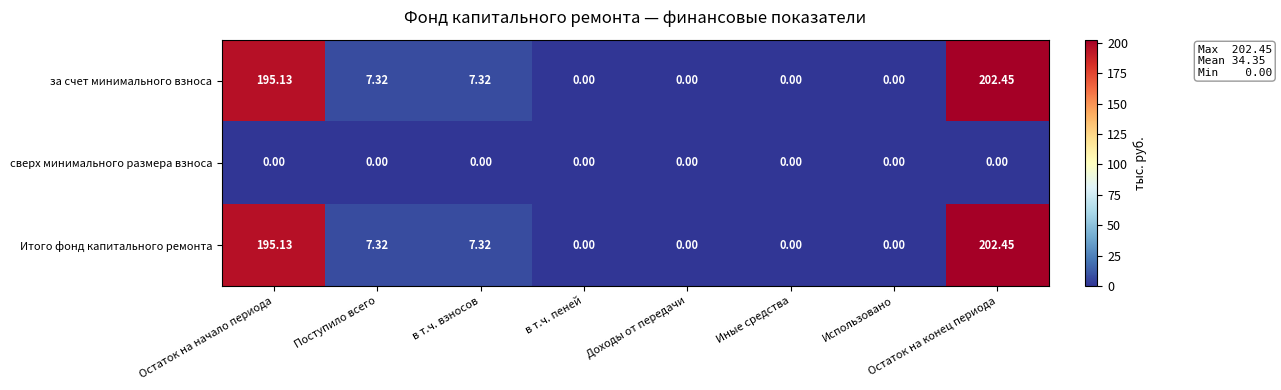

At how many categories does at least one series exceed 128?

2